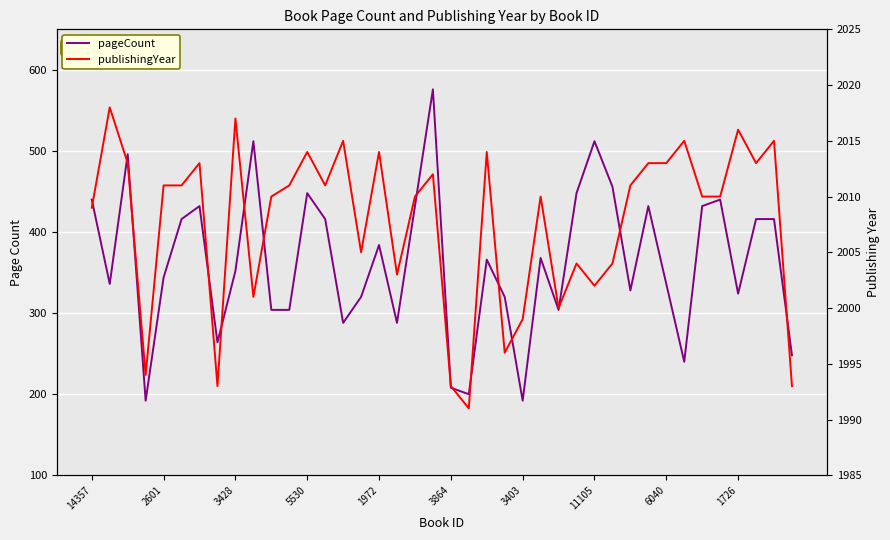

True or false: pageCount and publishingYear cross at least once.

False